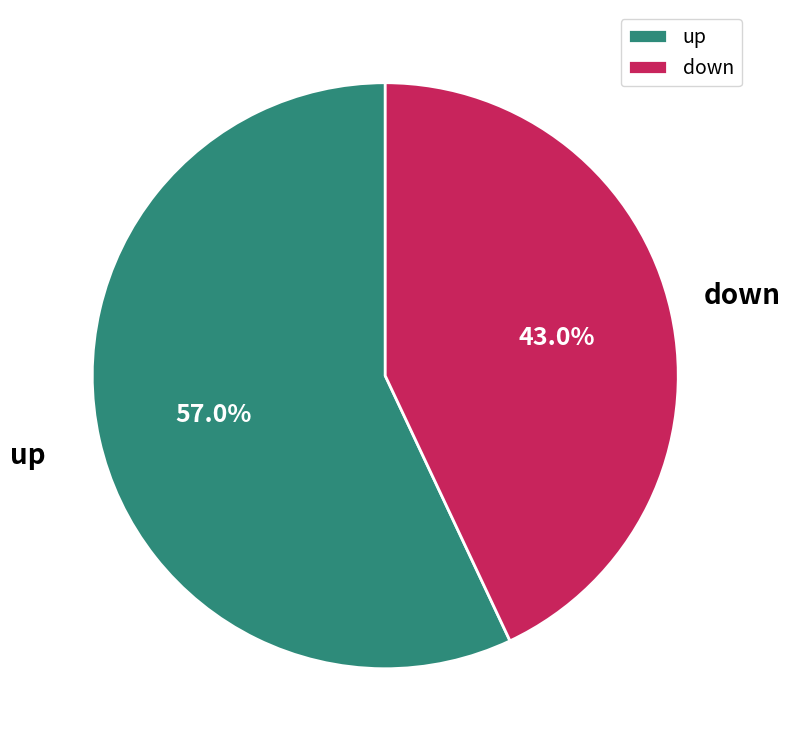

Which has a higher value, down or up?

up